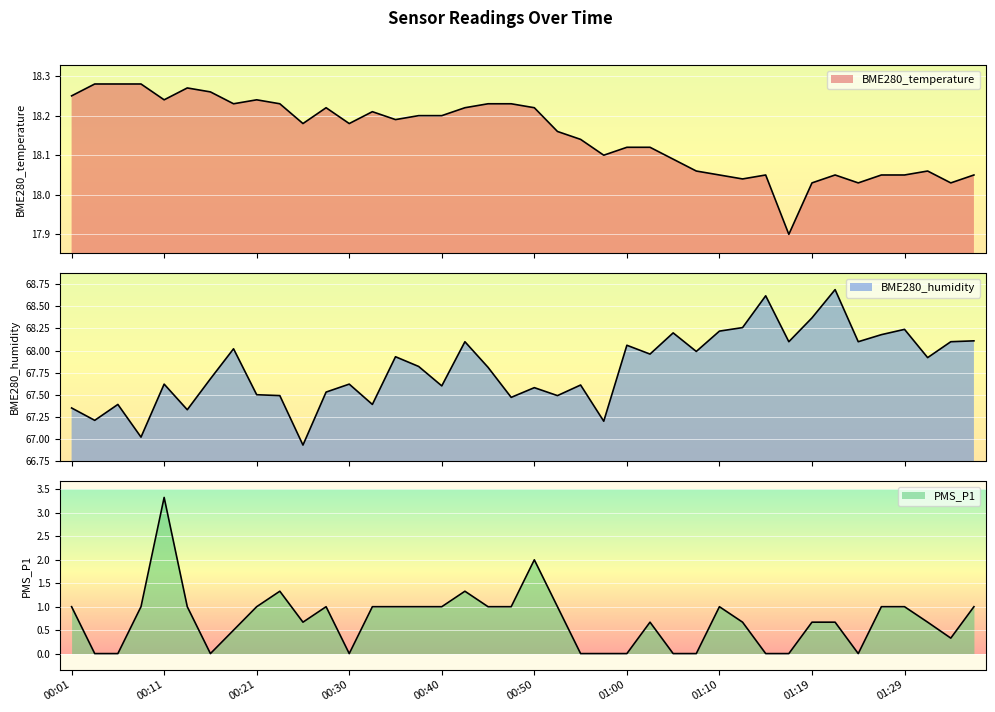

What is the difference between the second highest and minimum values in the BME280_temperature series?

0.4